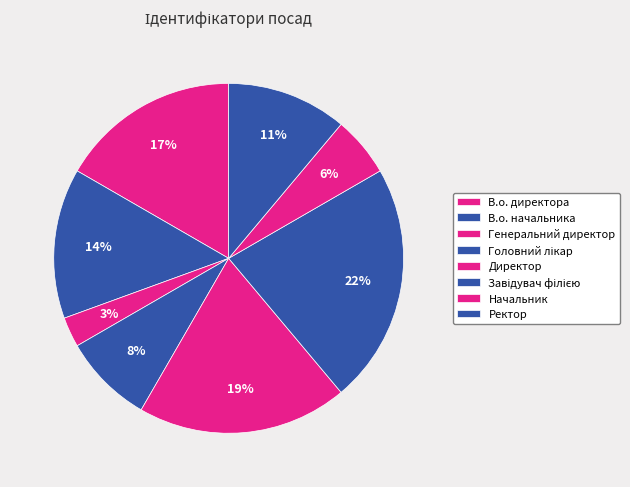

To the nearest percent, what is the combined percentage of Головний лікар and Начальник?

14%